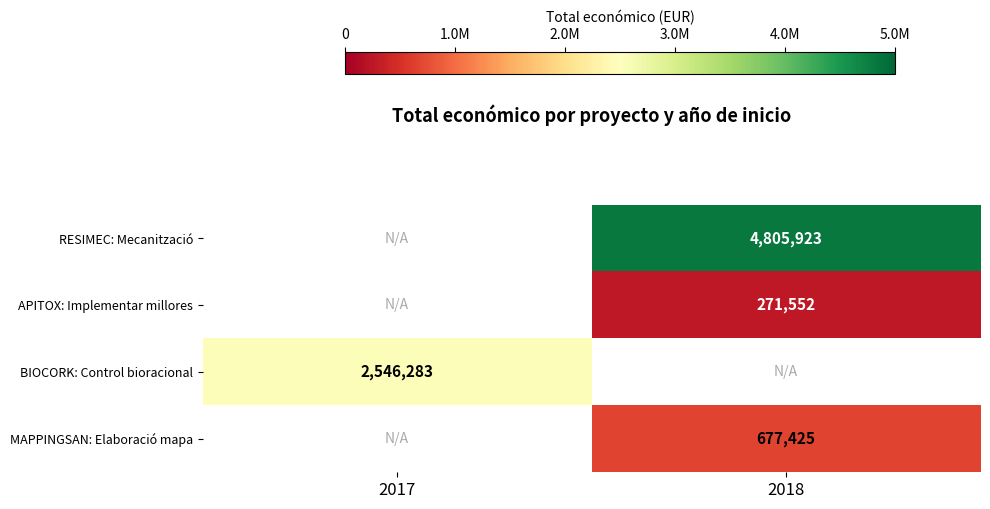

Is it true that MAPPINGSAN: Elaboració mapa equals 677425 at 2018?

True